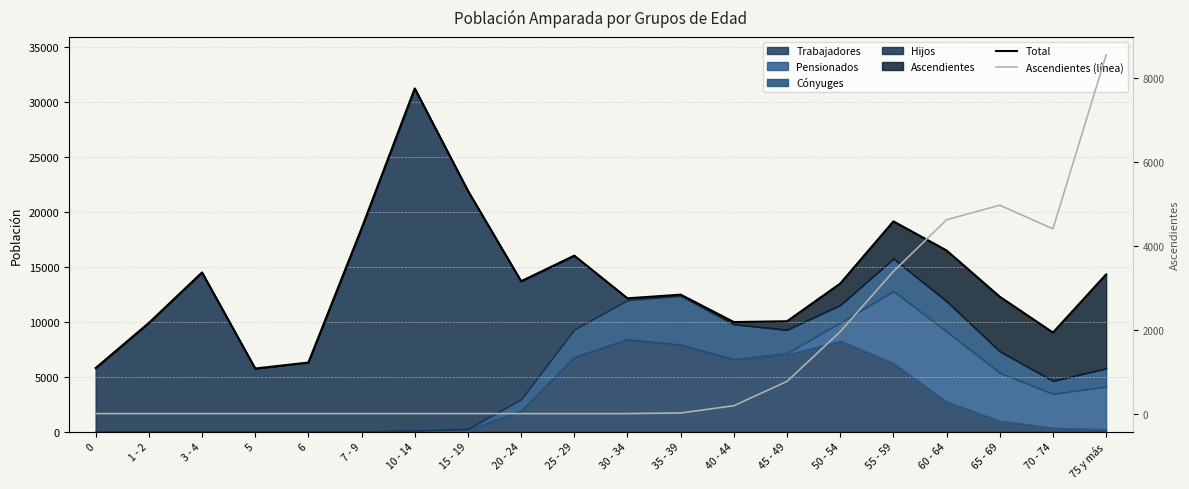

Which series has the largest range (max minus min)?

Total